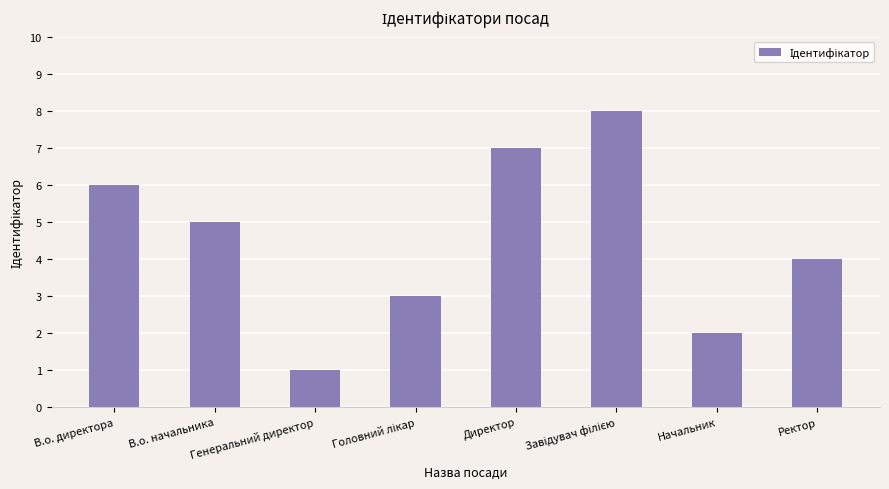

What is the maximum value shown in the chart?

8